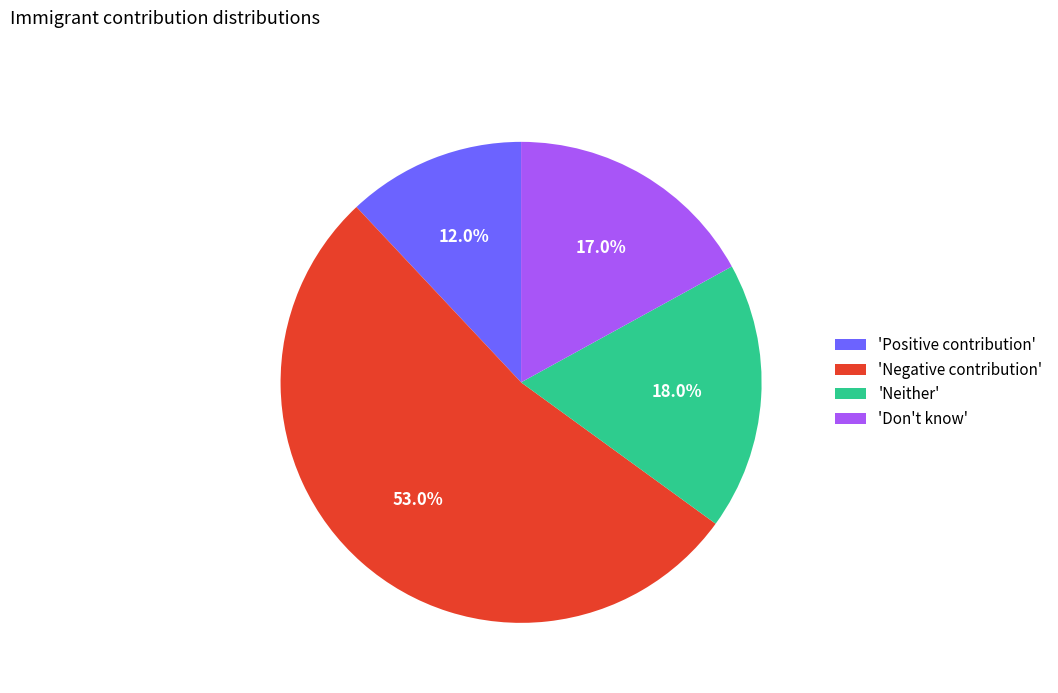

Which has a higher value, 'Neither' or 'Don't know'?

'Neither'